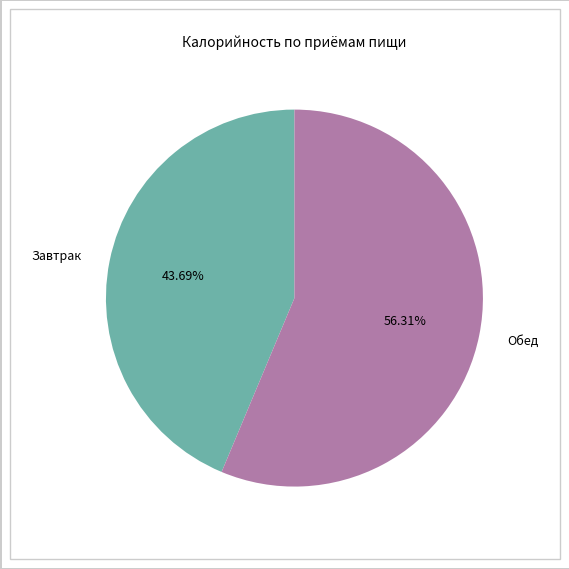

What is the ratio of the value at Завтрак to the value at Обед?

0.8